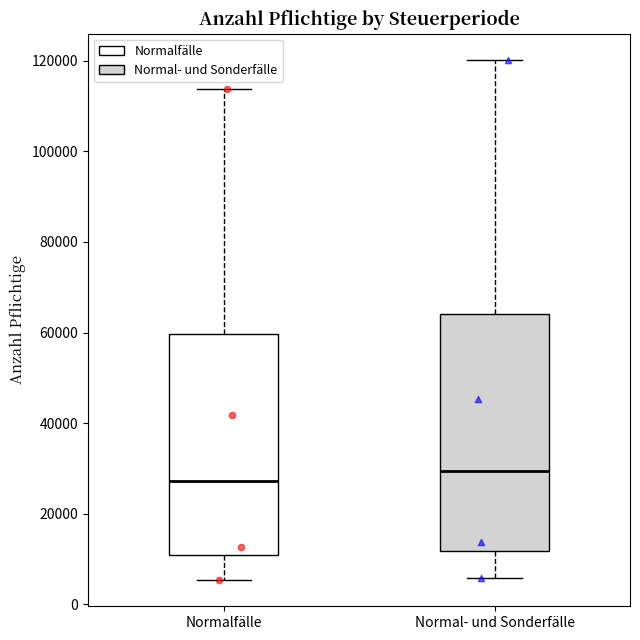

Which box's median line is the lowest?

Normalfälle